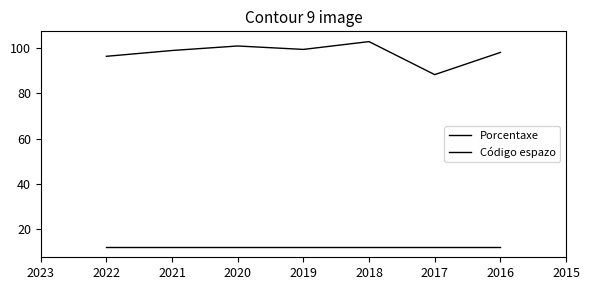

What is the value of the Código espazo point at the 7th from the left?

12.0